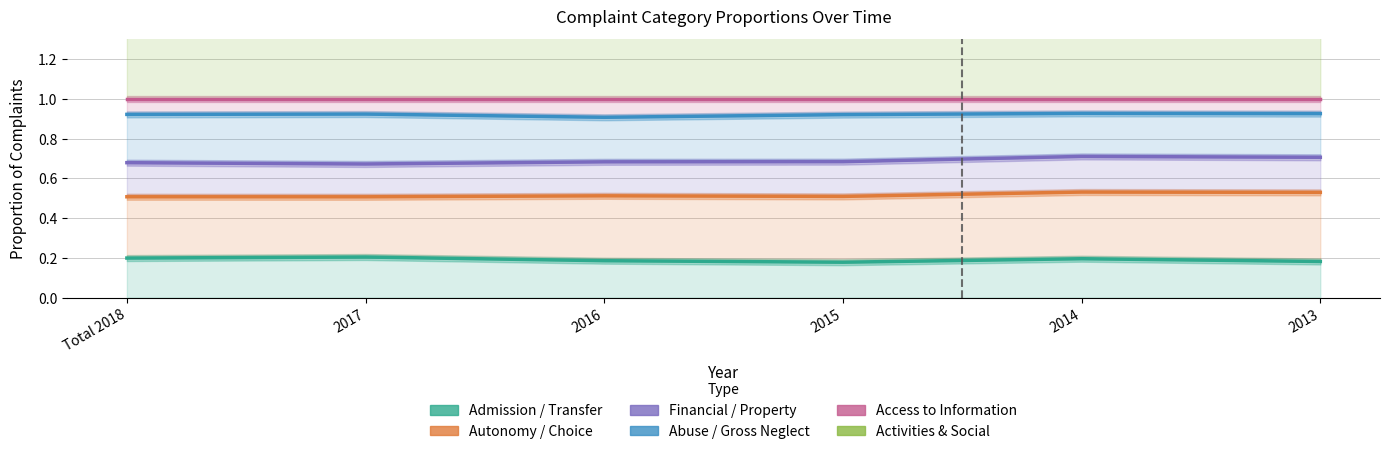

The value of Autonomy / Choice at 2016 is 0.5. True or false?

True